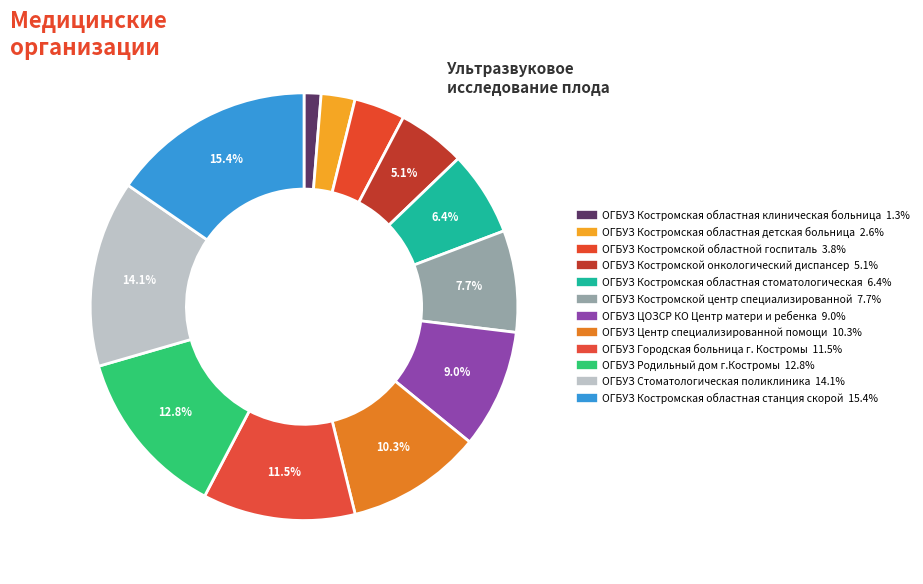

Is there a majority slice in this chart?

No